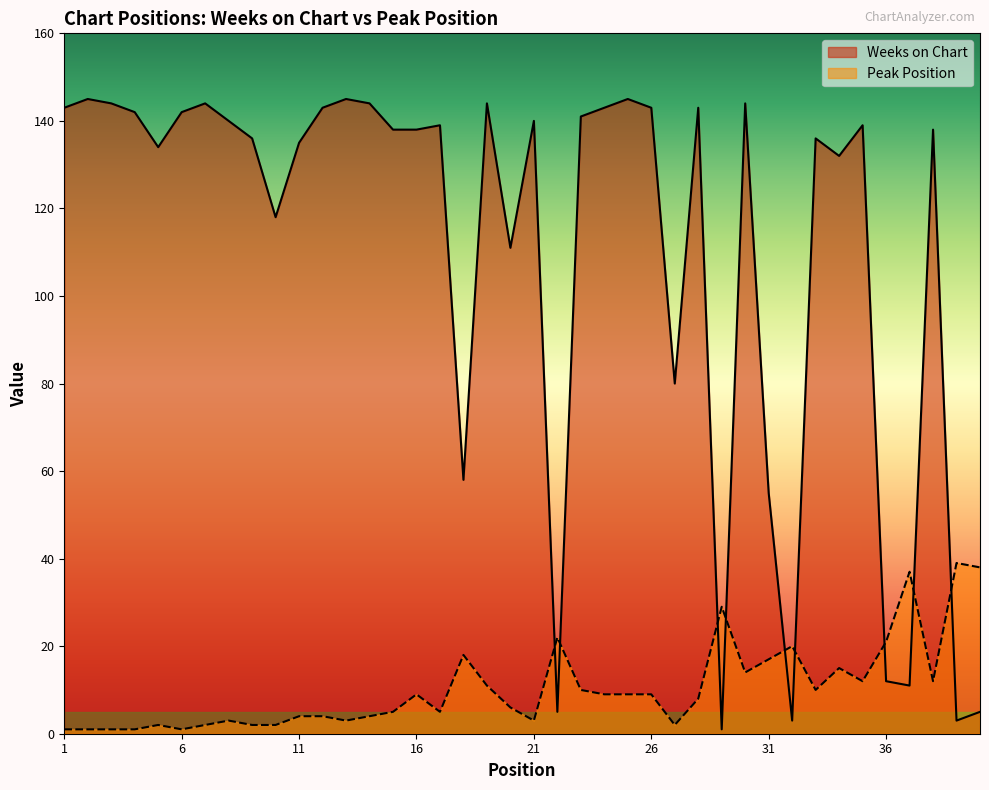

Between which two adjacent categories do Weeks on Chart and Peak Position first intersect?

21 and 22